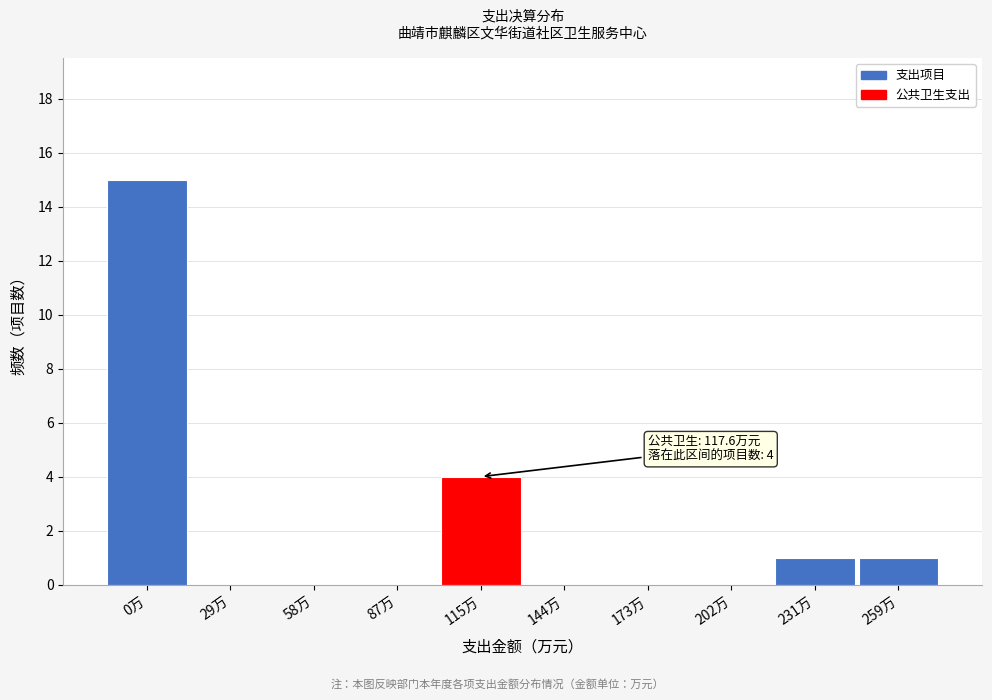

Reading right to left, extract all data points from this chart.

259万=1	231万=1	202万=0	173万=0	144万=0	115万=4	87万=0	58万=0	29万=0	0万=15